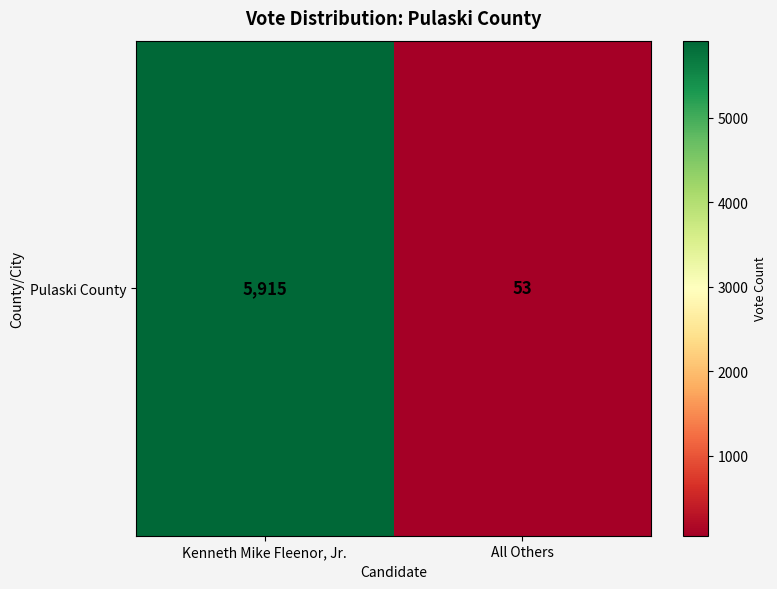

List the labels in order of value, smallest first.

All Others, Kenneth Mike Fleenor, Jr.